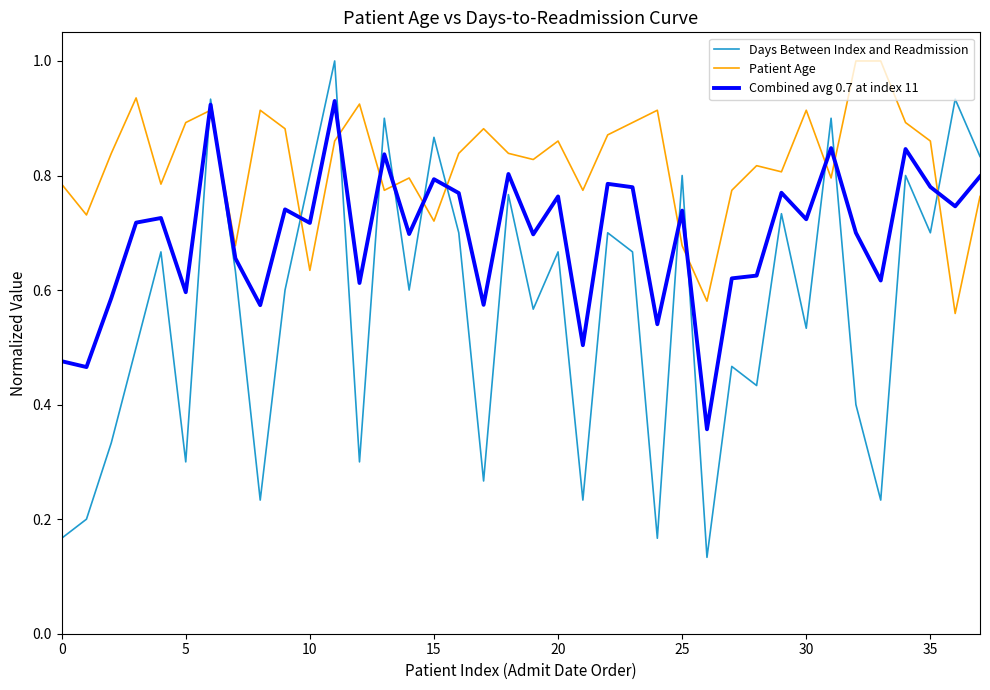

Which series has the largest range (max minus min)?

Days Between Index and Readmission